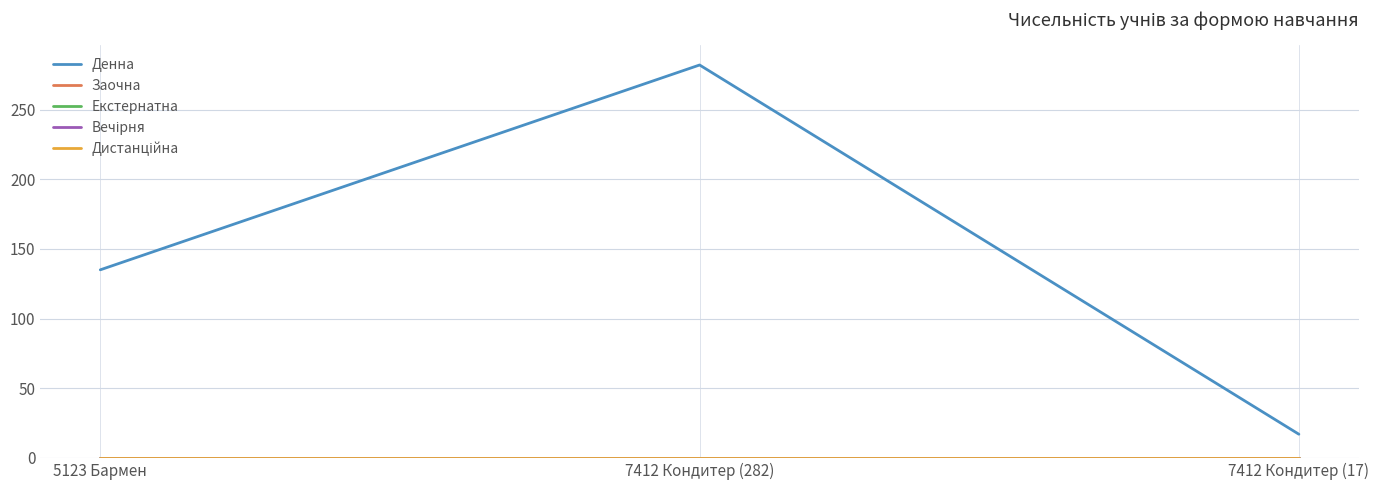

Is it true that Денна equals 384 at 7412 Кондитер (282)?

False